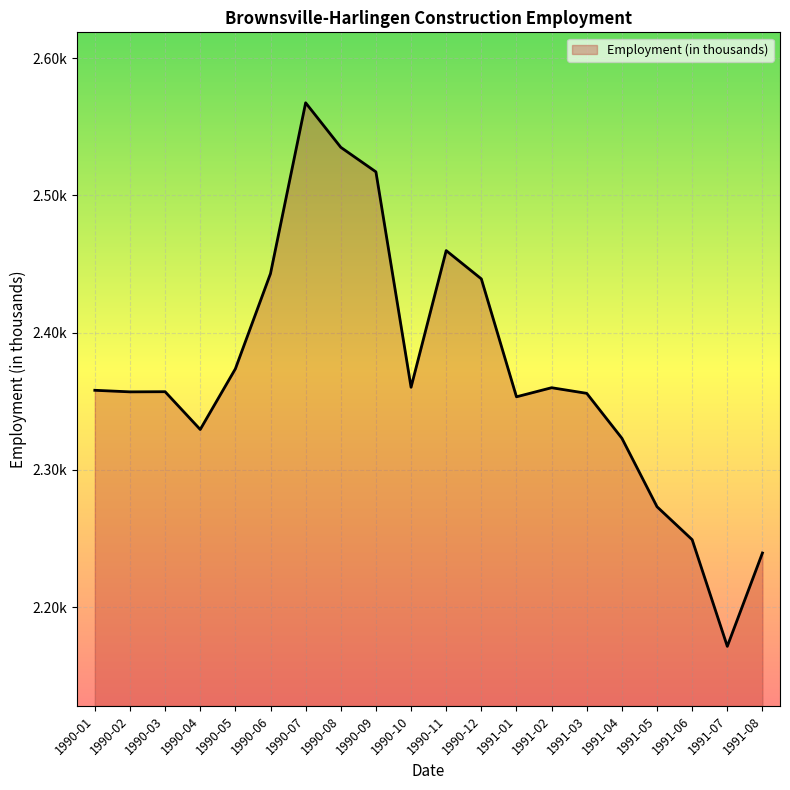

What is the value of the 16th point from the left?

2.3